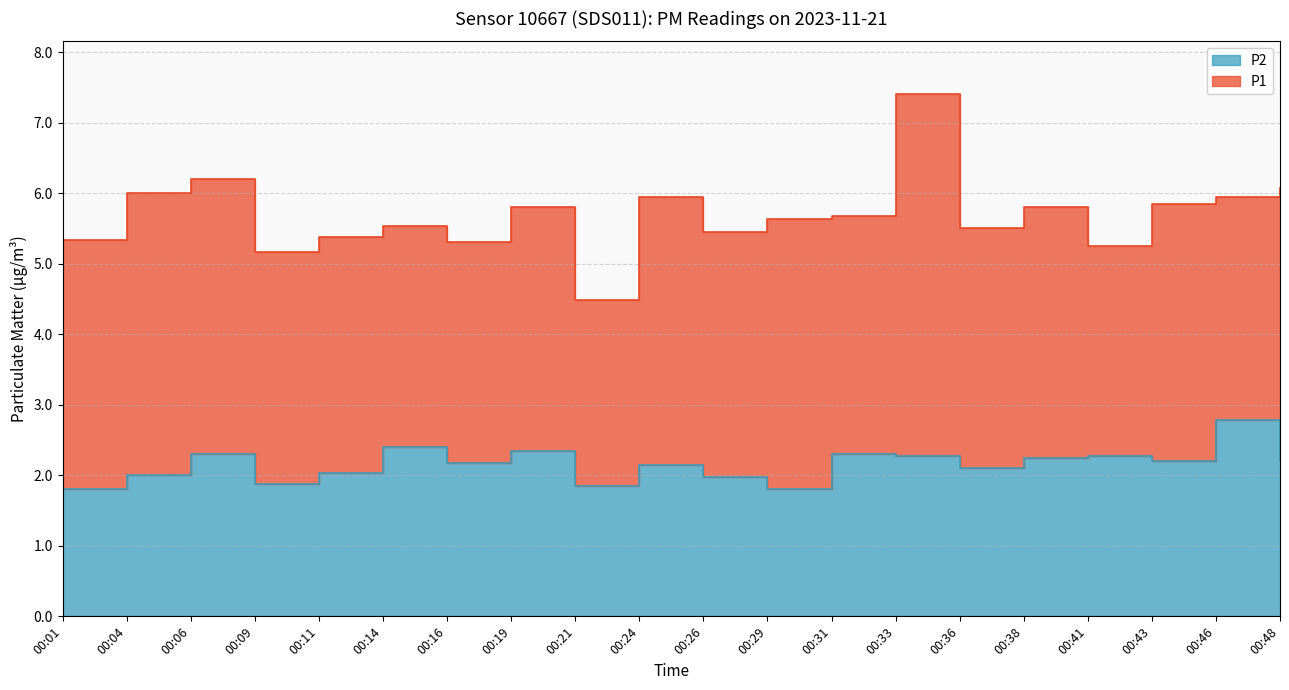

What is the change in value from 00:21 to 00:43?

+0.4